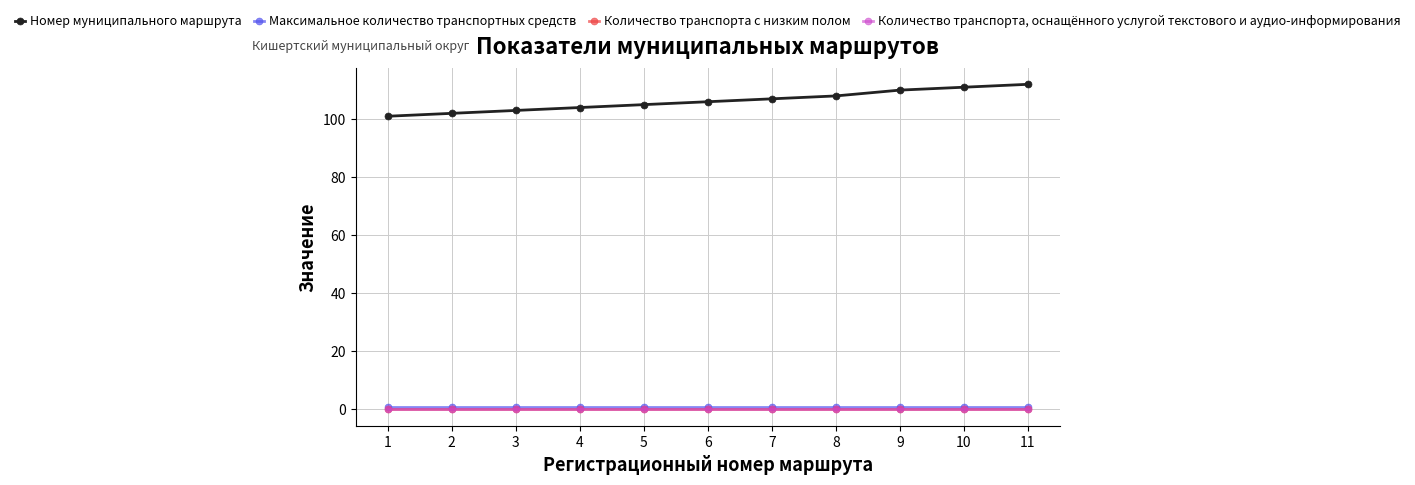

Between 2 and 11, which is larger?

11